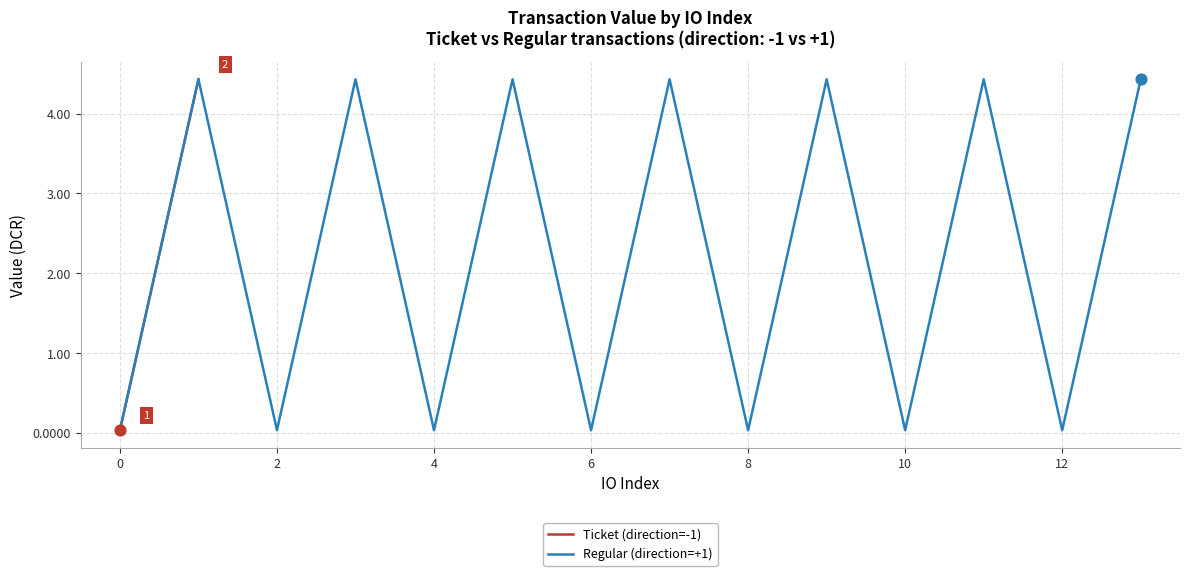

What is the maximum value for Regular (direction=+1)?

4.4